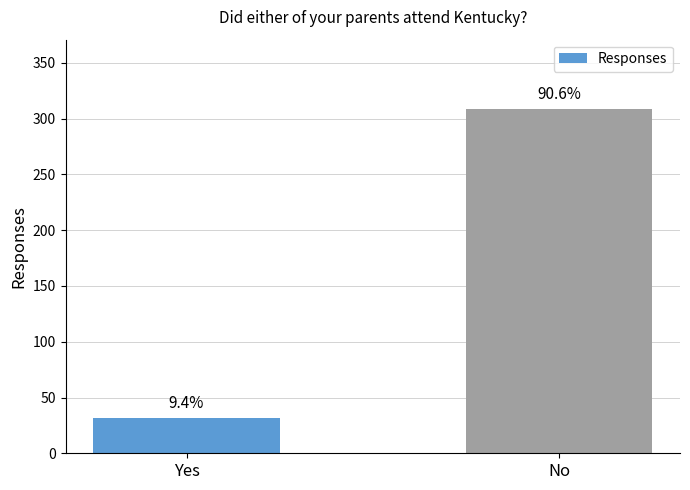

How many bars are there in total?

2